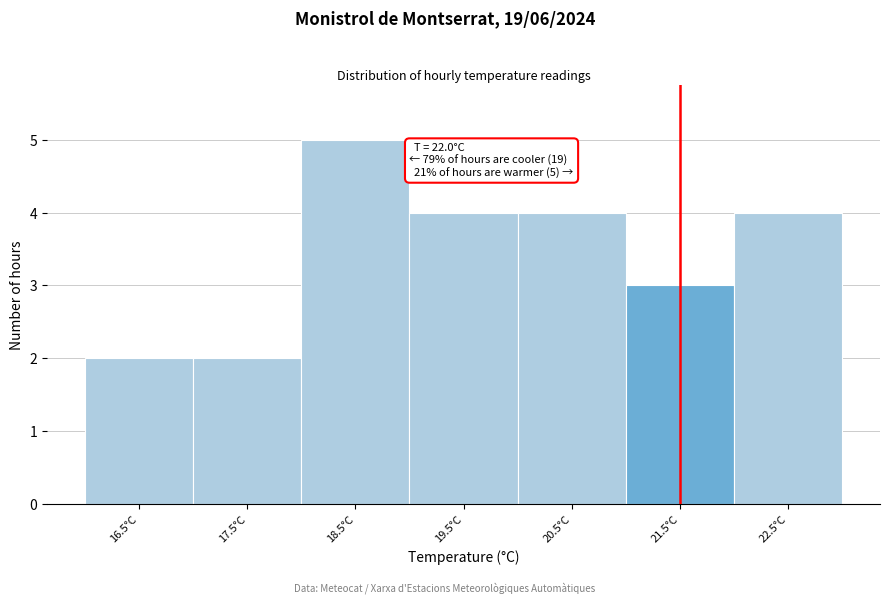

Reading left to right, extract all data points from this chart.

16.5°C=2	17.5°C=2	18.5°C=5	19.5°C=4	20.5°C=4	21.5°C=3	22.5°C=4